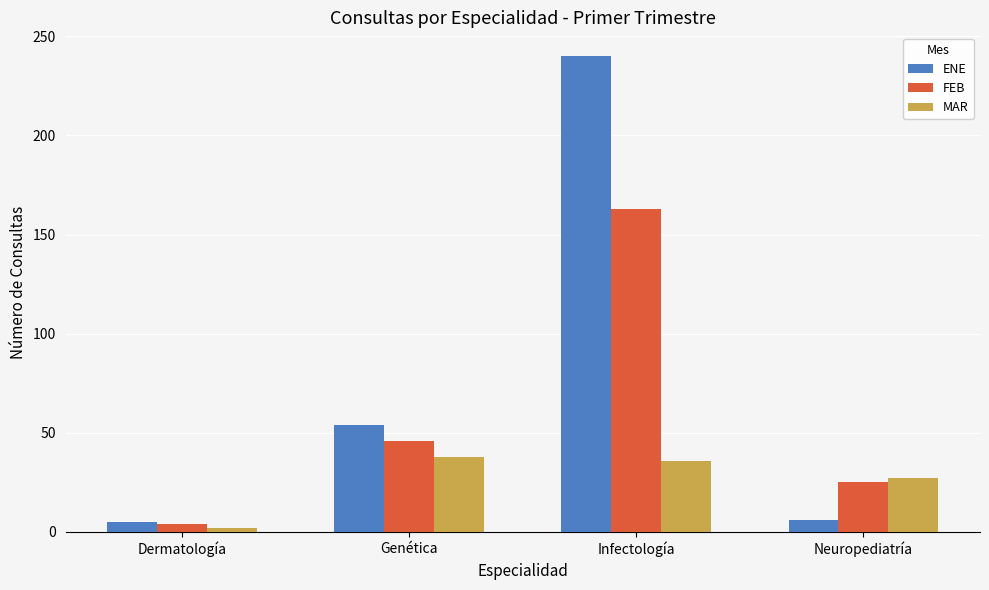

What is the spread (max minus min) of values at Infectología?

204